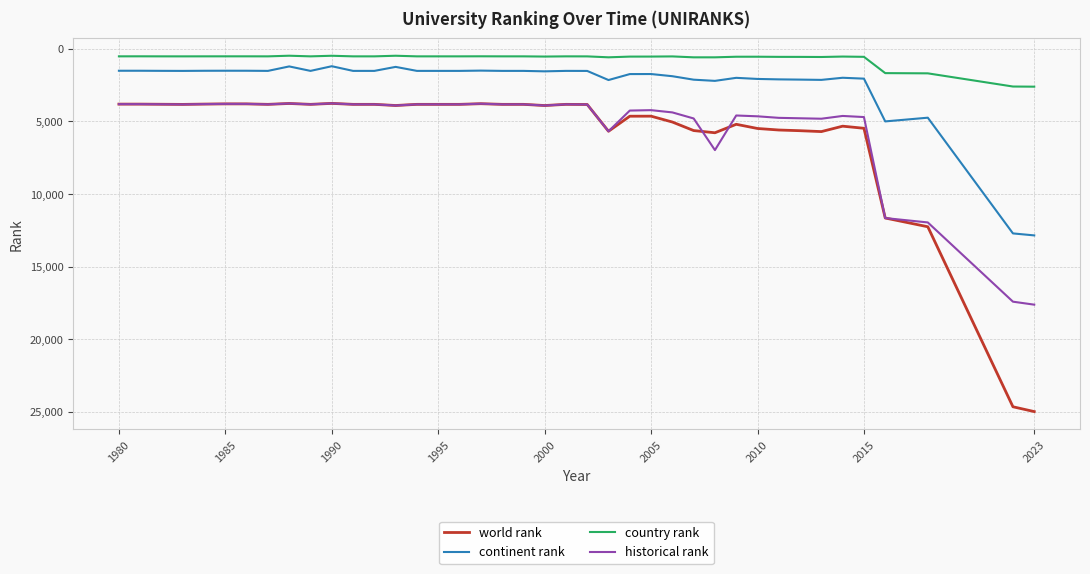

What is the lowest value of the historical rank series?

3754.0